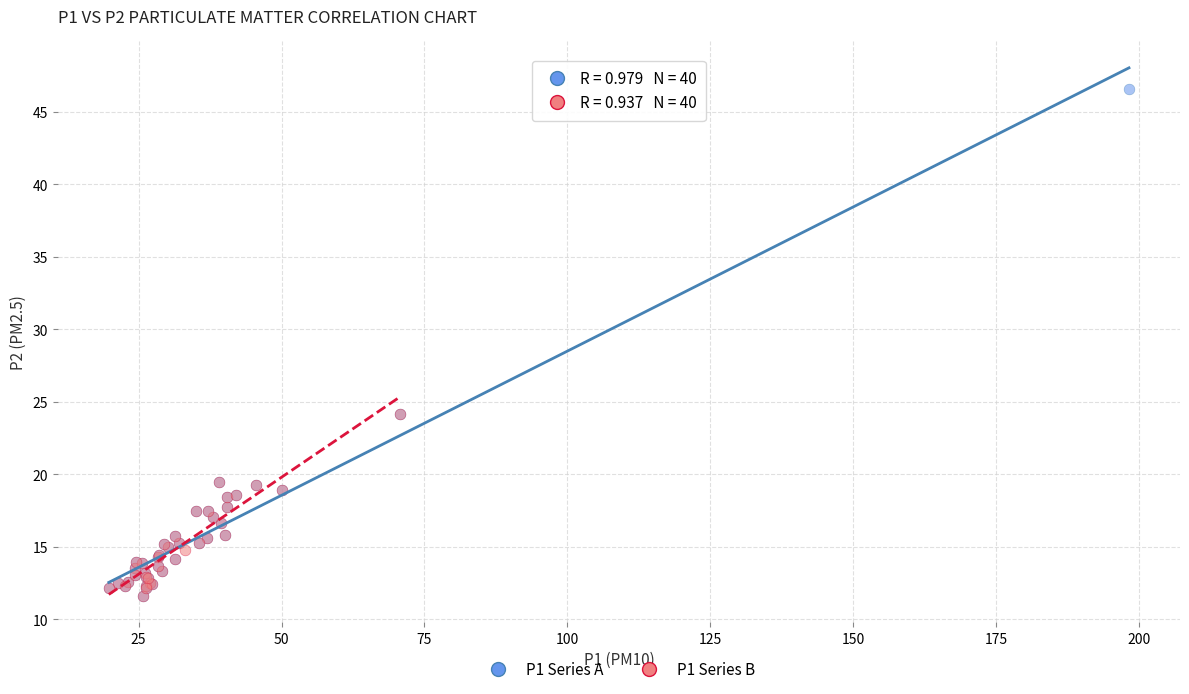

Which series reaches the maximum Y coordinate?

P1 Series A